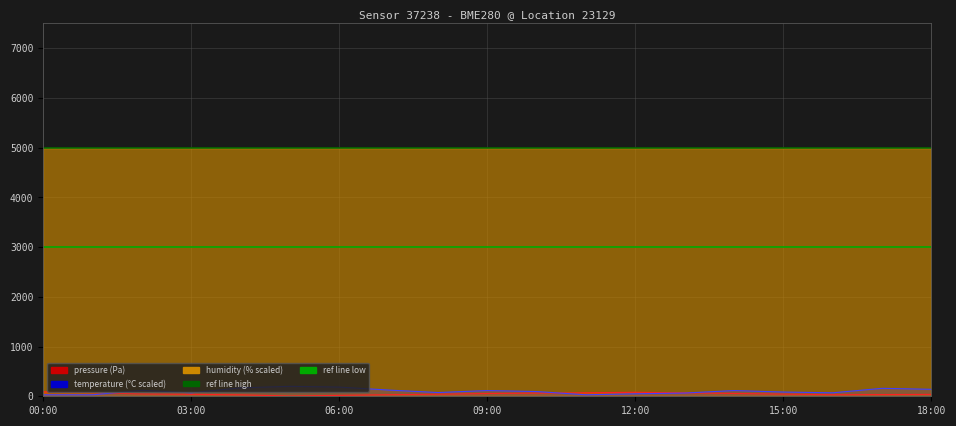

How many interior local valleys does the temperature series have?

4